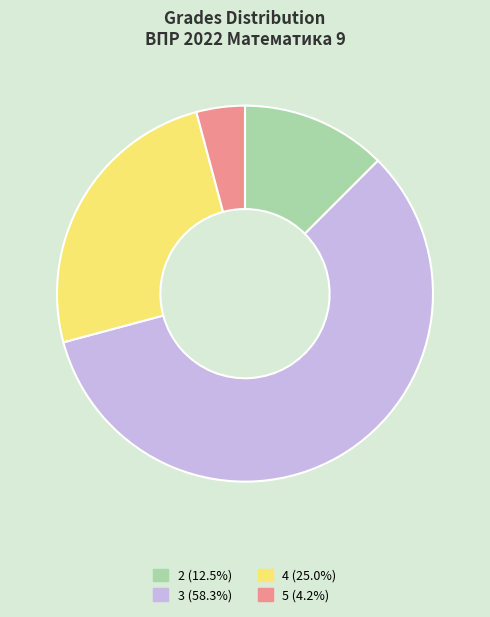

What is the majority slice?

3